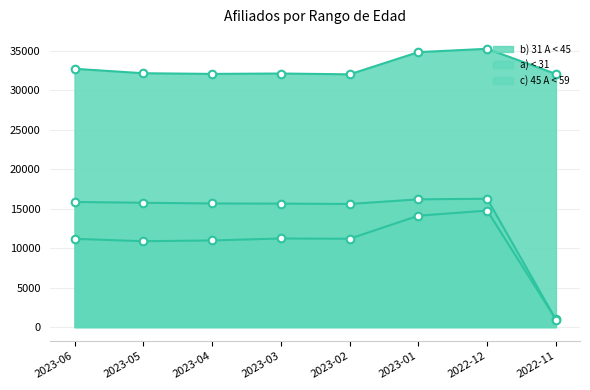

At which category is the sum across all series the highest?

2022-12